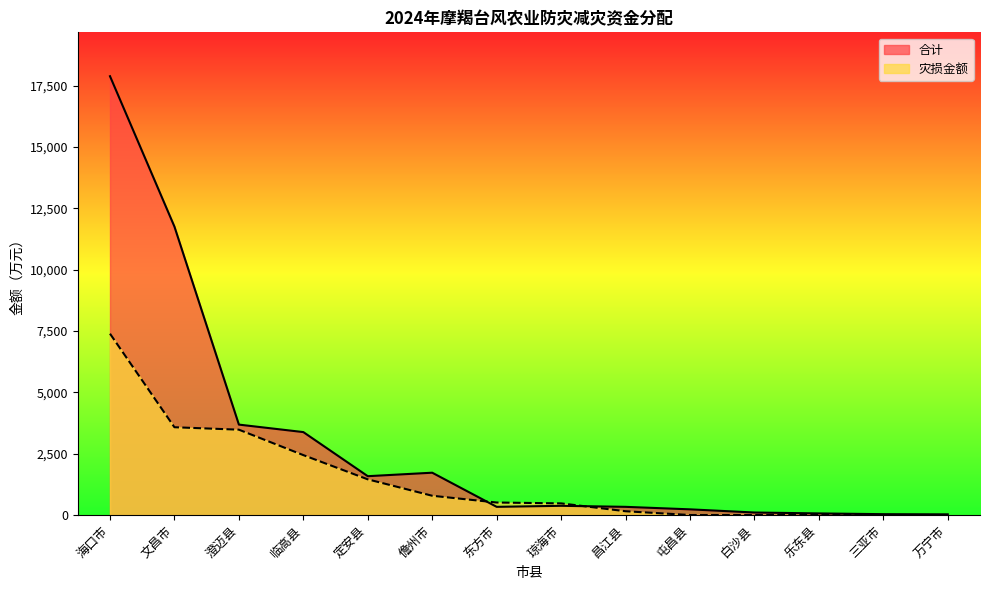

What is the difference between the 灾损金额 values at 儋州市 and 白沙县?

784.5